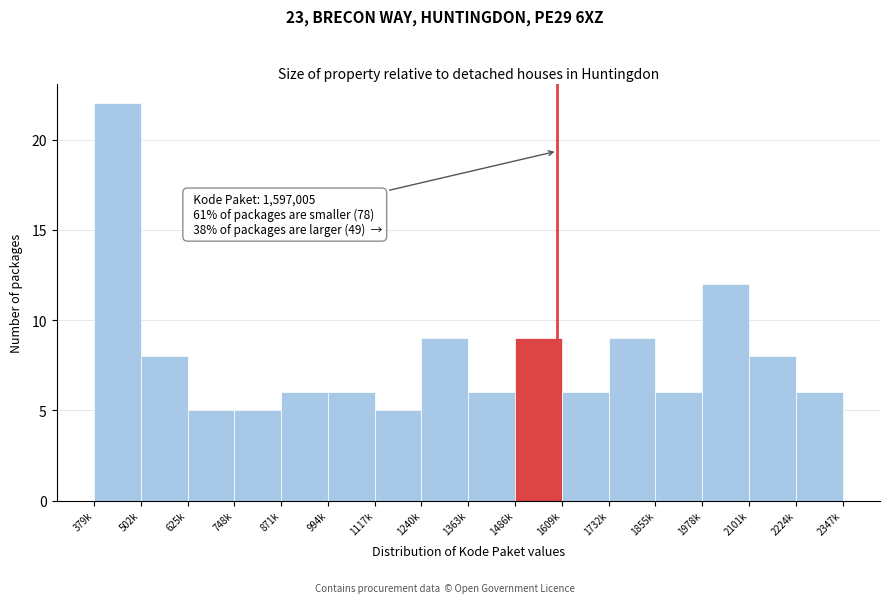

Reading left to right, list all the values displayed in this chart.

379k=22	502k=8	625k=5	748k=5	871k=6	994k=6	1117k=5	1240k=9	1363k=6	1486k=9	1609k=6	1732k=9	1855k=6	1978k=12	2101k=8	2224k=6